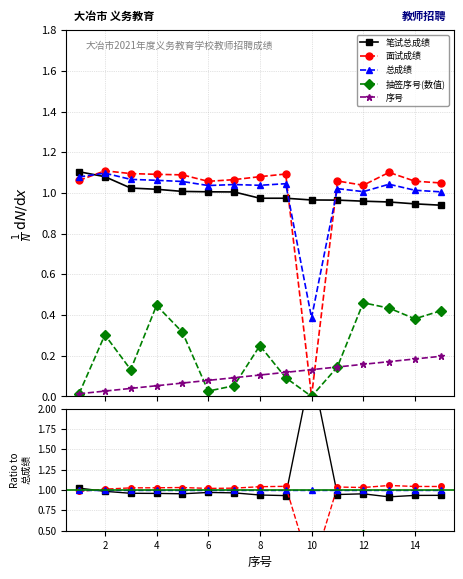

Between 8 and 12, which series saw the biggest shift?

抽签序号(数值)